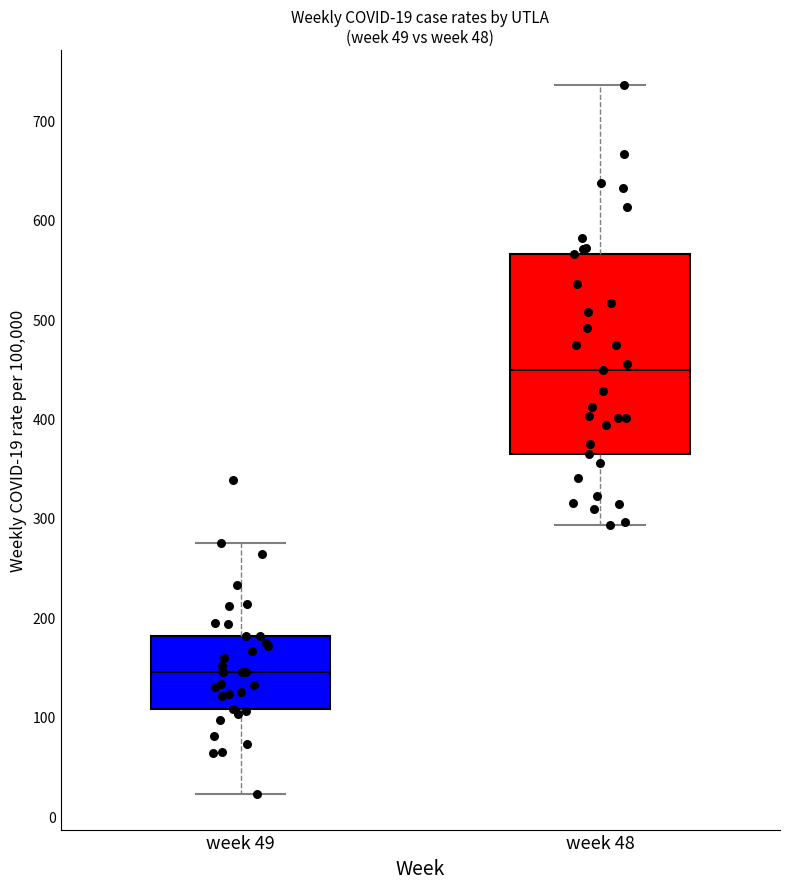

Which box is the tallest, from its lower edge to its upper edge?

week 48